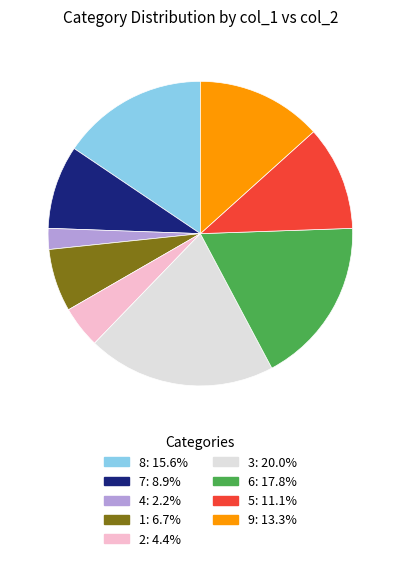

Which category has the smallest portion of the pie?

4